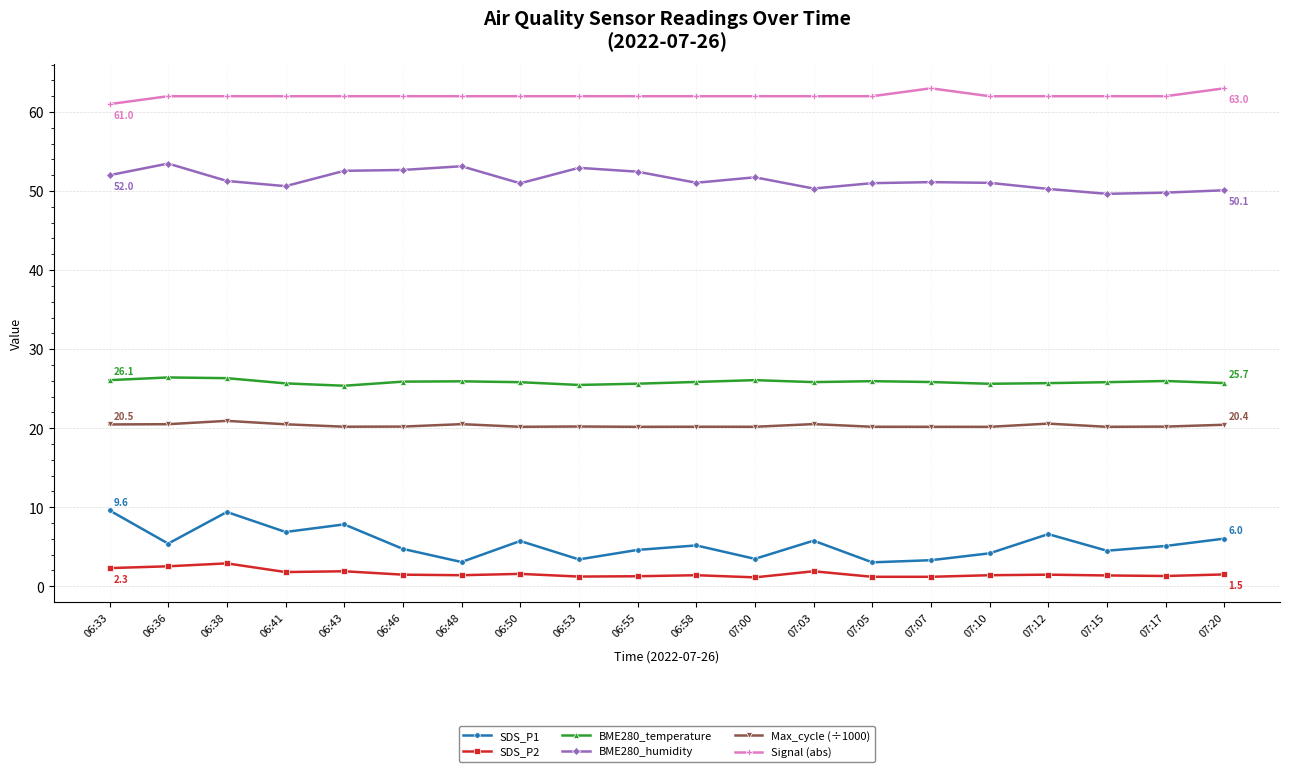

What is the sum of all Signal (abs) values?

1241.0